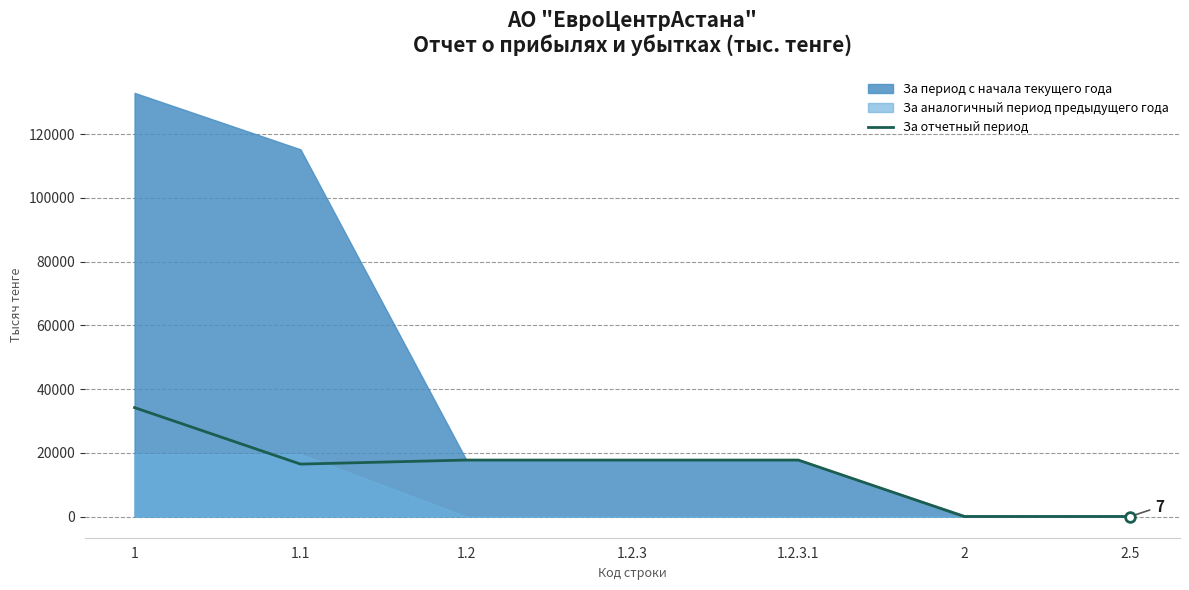

How many values are below 17730?

3